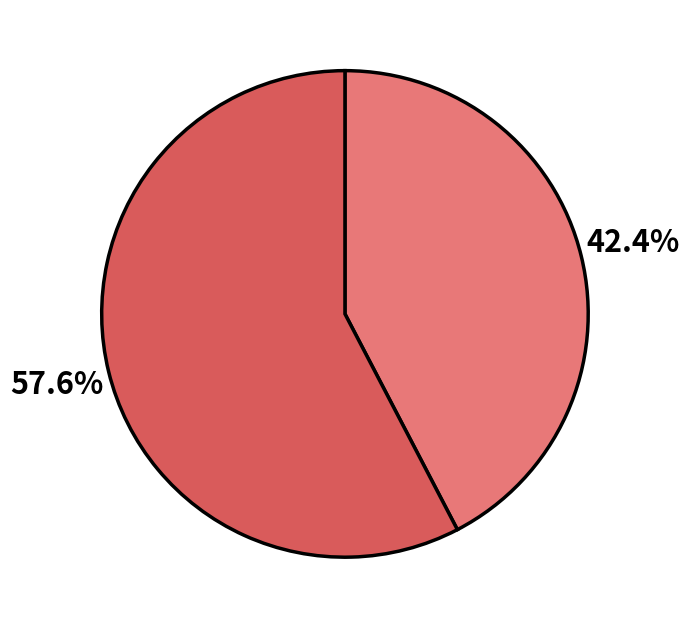

Is there any slice that represents more than half of the pie?

Yes